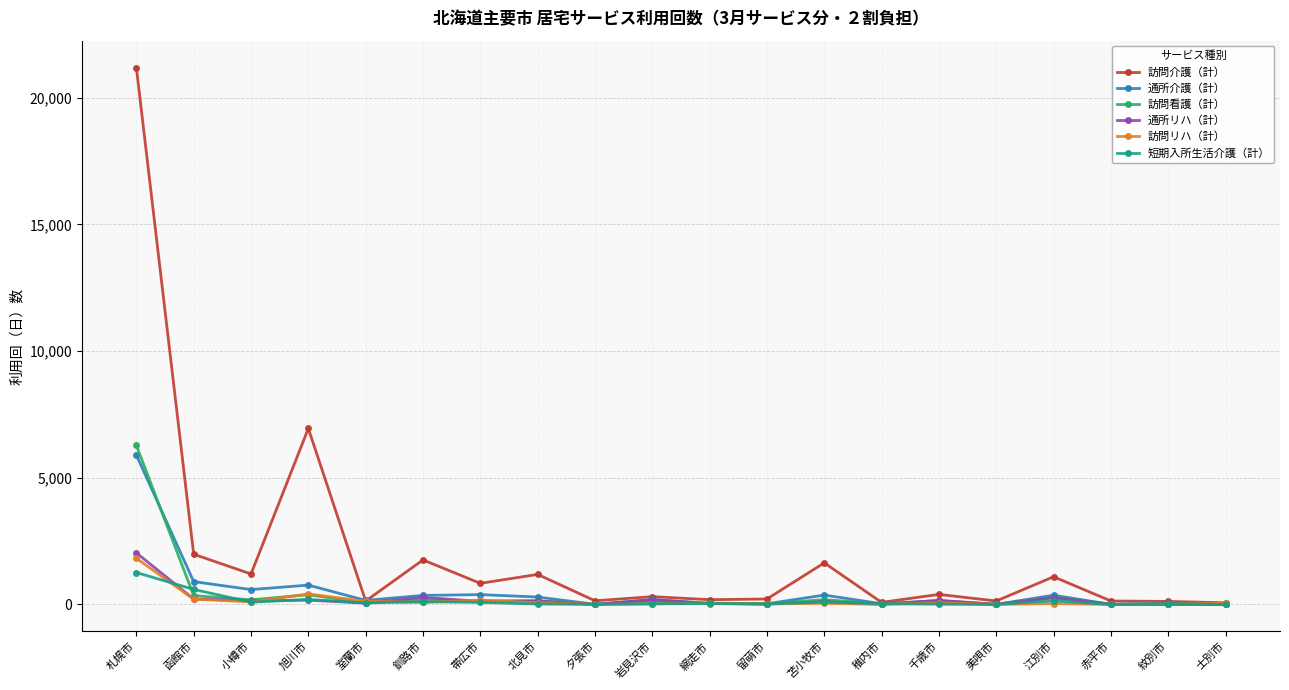

What is the sum of the 訪問看護（計） values at 岩見沢市 and 旭川市?

484